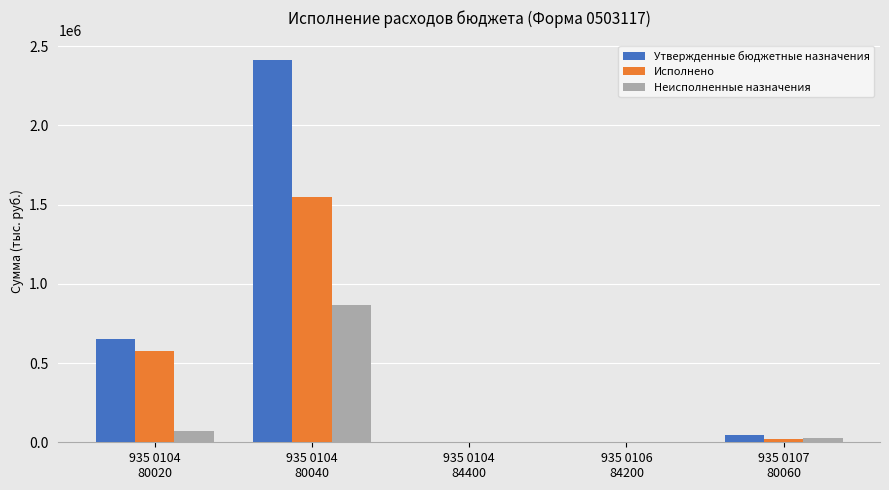

What is the highest value of the Неисполненные назначения series?

868855.7